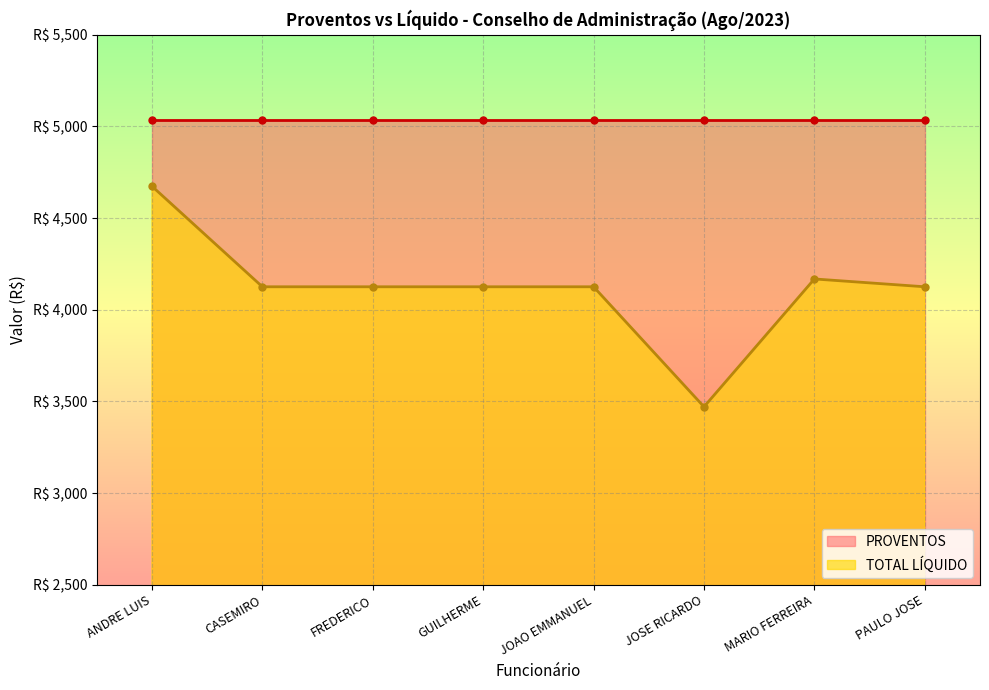

How many points are lower than both their immediate neighbors (excluding endpoints)?

1